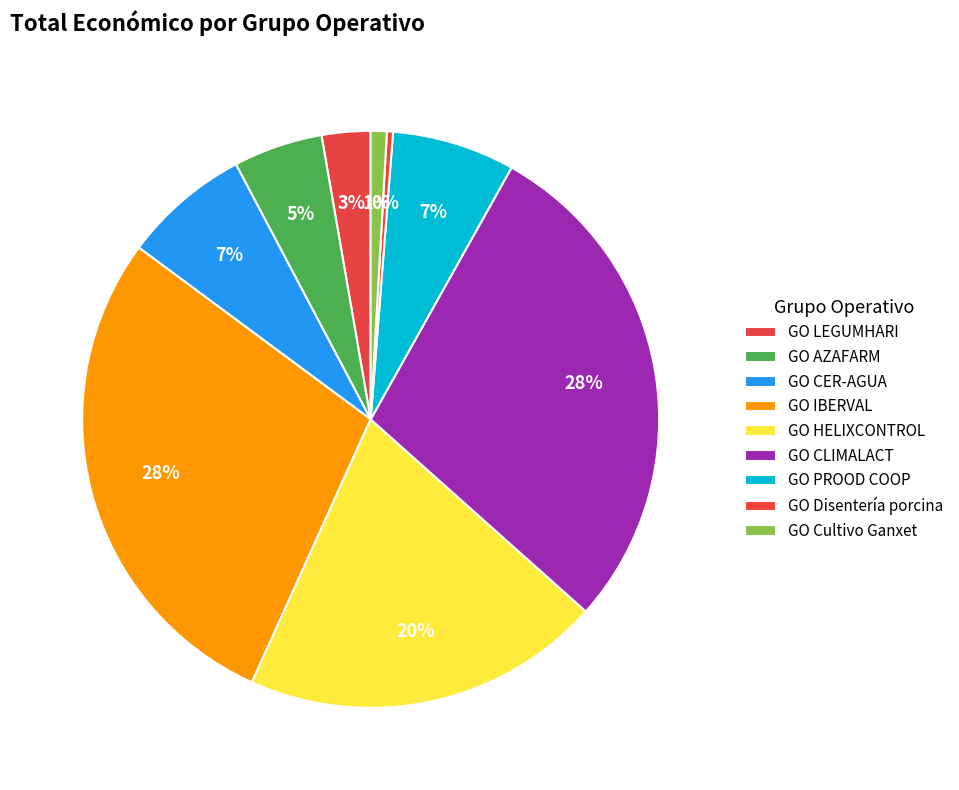

Is there a majority slice in this chart?

No